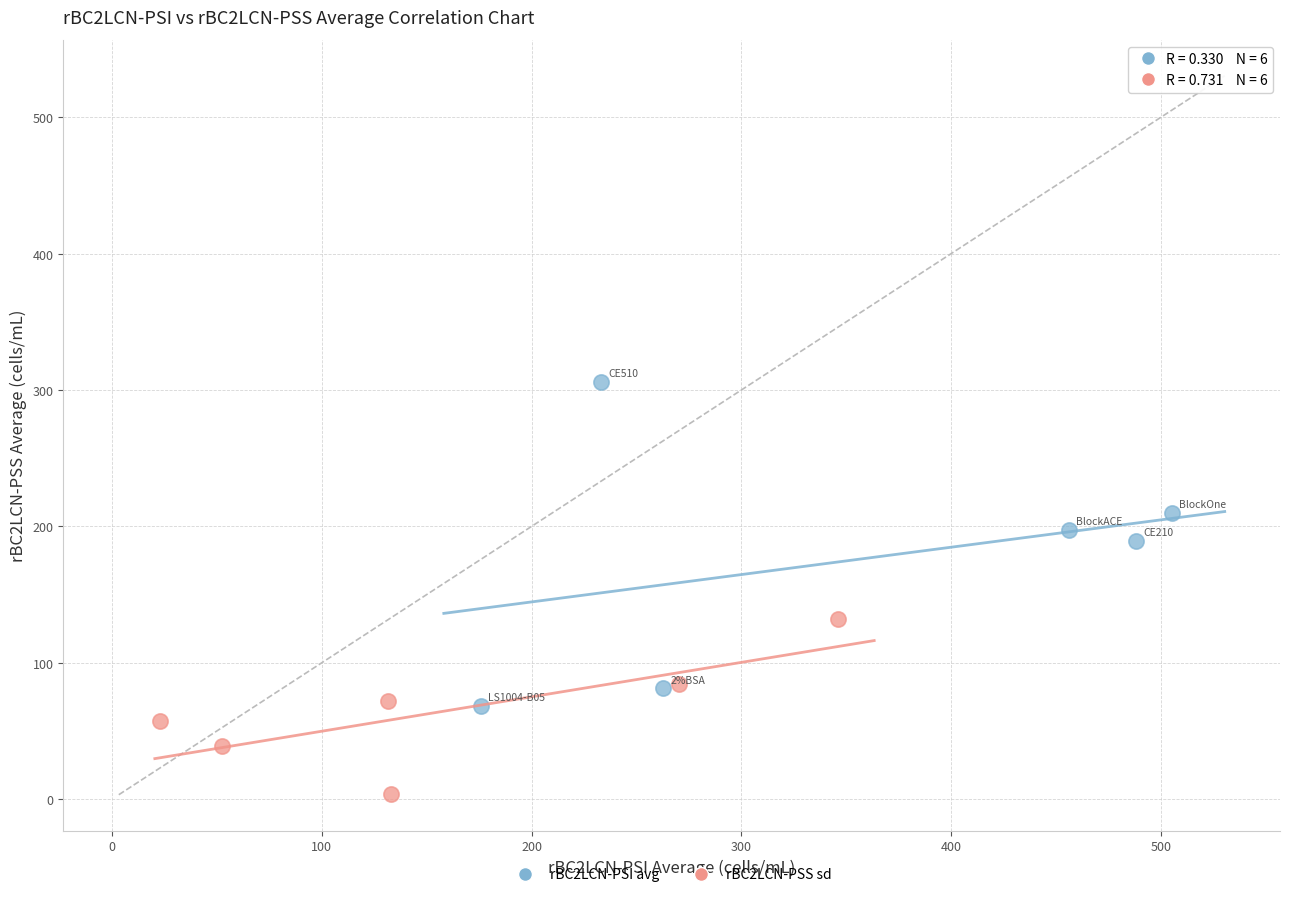

Which series has the largest Y range (max minus min)?

rBC2LCN-PSI avg